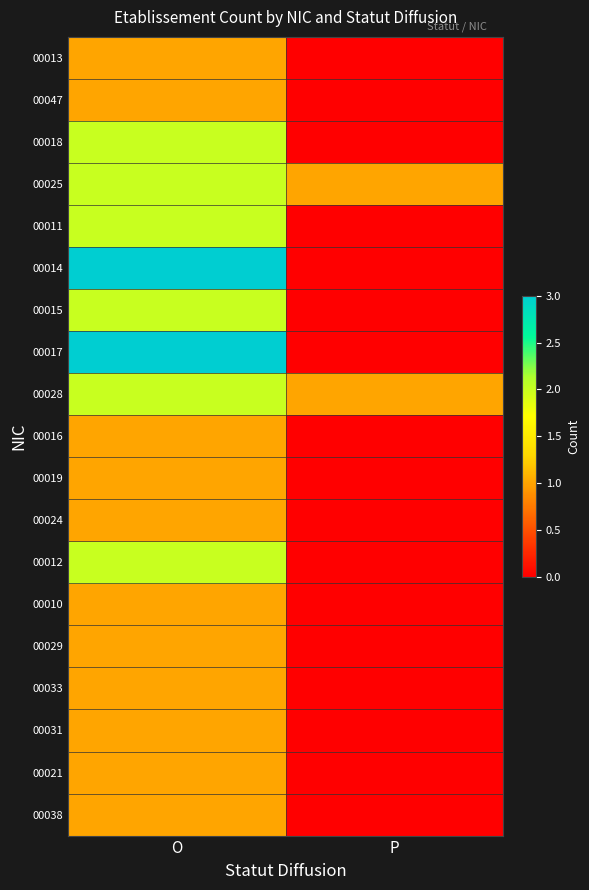

Which category has the highest value across all series?

O